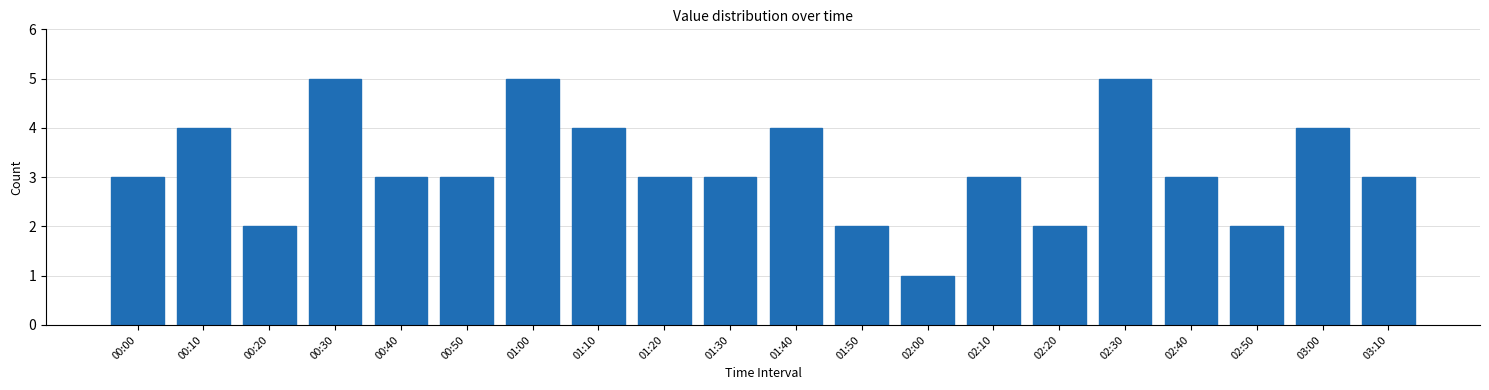

Reading right to left, list all the values displayed in this chart.

03:10=3	03:00=4	02:50=2	02:40=3	02:30=5	02:20=2	02:10=3	02:00=1	01:50=2	01:40=4	01:30=3	01:20=3	01:10=4	01:00=5	00:50=3	00:40=3	00:30=5	00:20=2	00:10=4	00:00=3